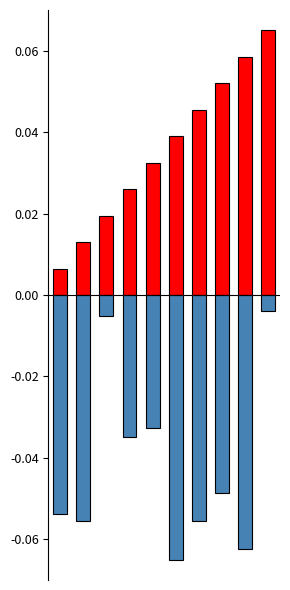

Rank the categories by Place value from lowest to highest.

0, 1, 2, 3, 4, 5, 6, 7, 8, 9